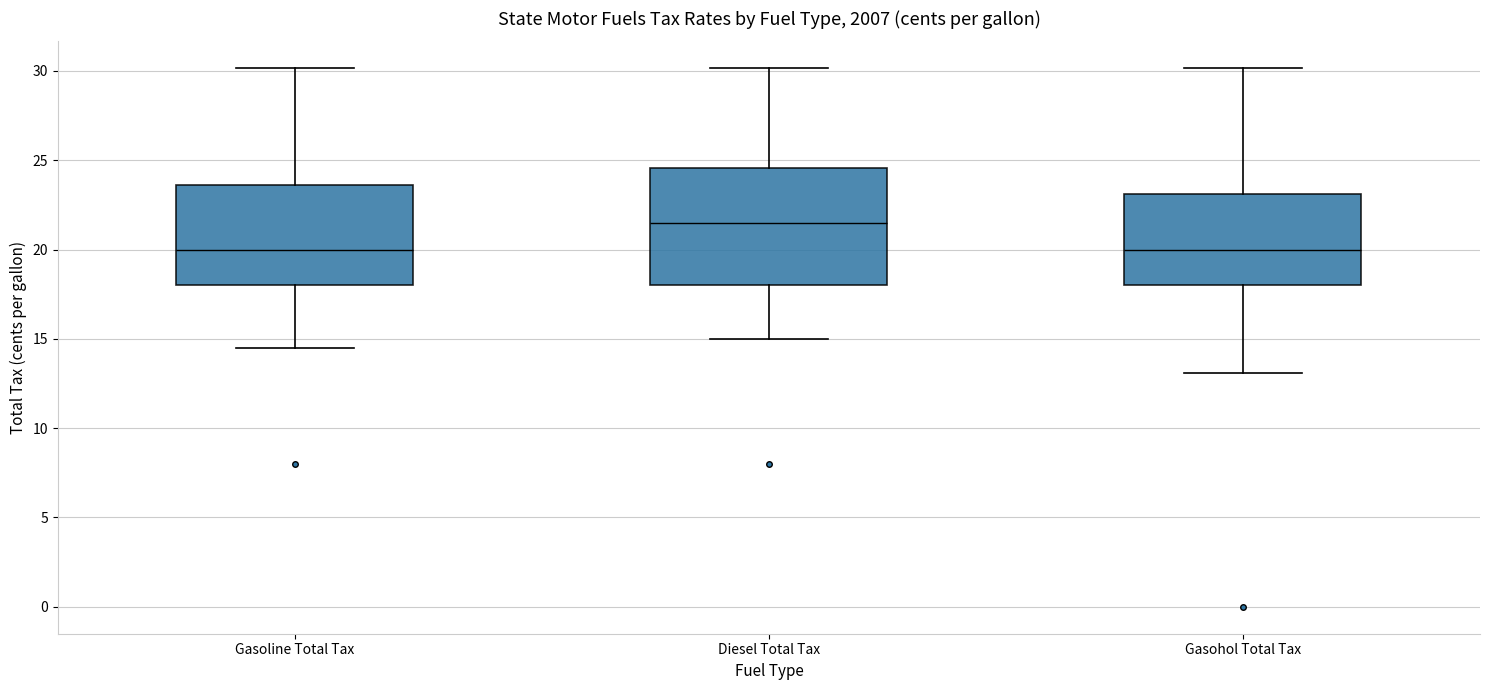

Comparing the boxes themselves (not the whiskers), which one is the tallest?

Diesel Total Tax